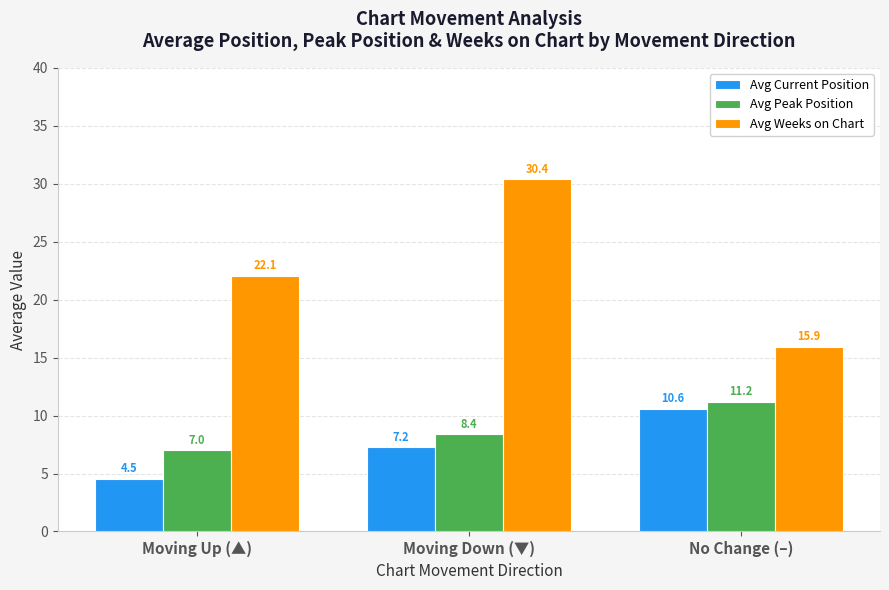

At how many categories does at least one series exceed 22?

2